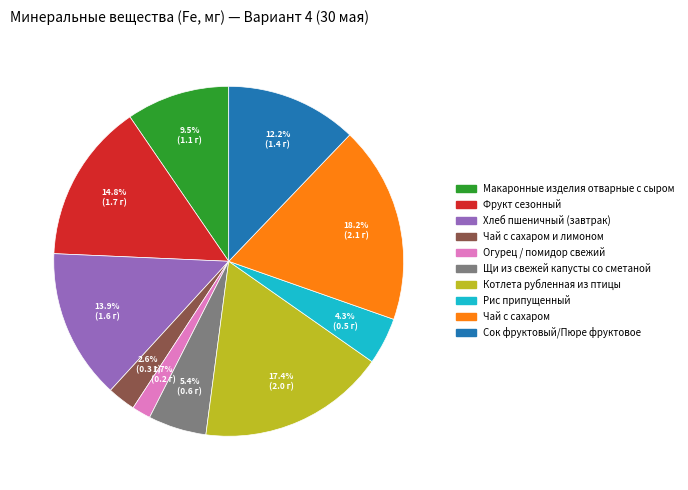

Does any single category account for the majority?

No